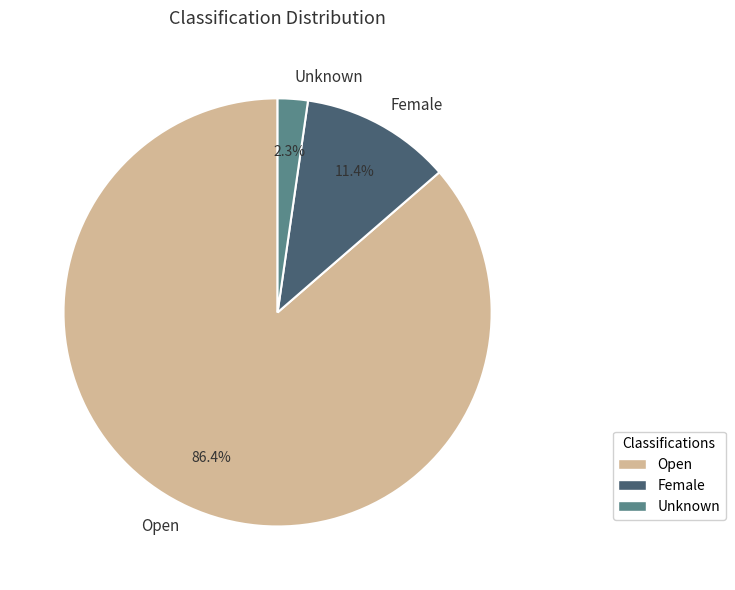

Count the number of slices in the pie.

3